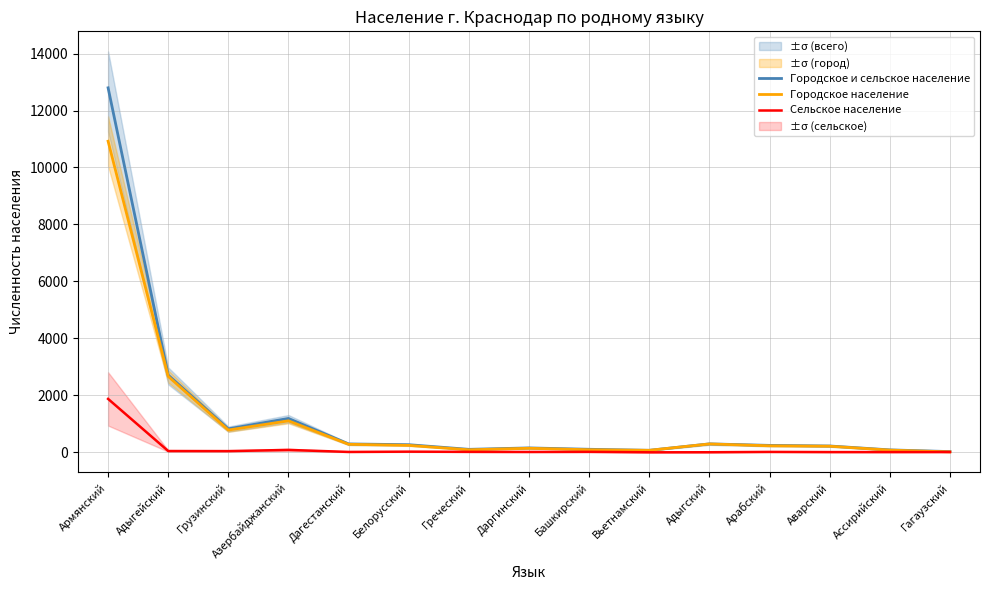

At how many categories does at least one series exceed 10367?

1